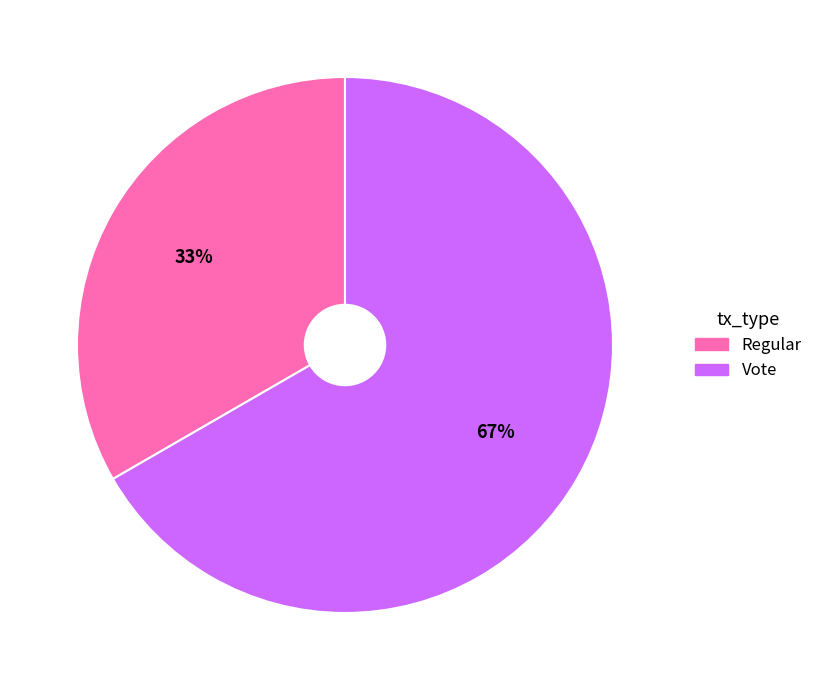

What percentage is the Vote slice, to the nearest percent?

67%